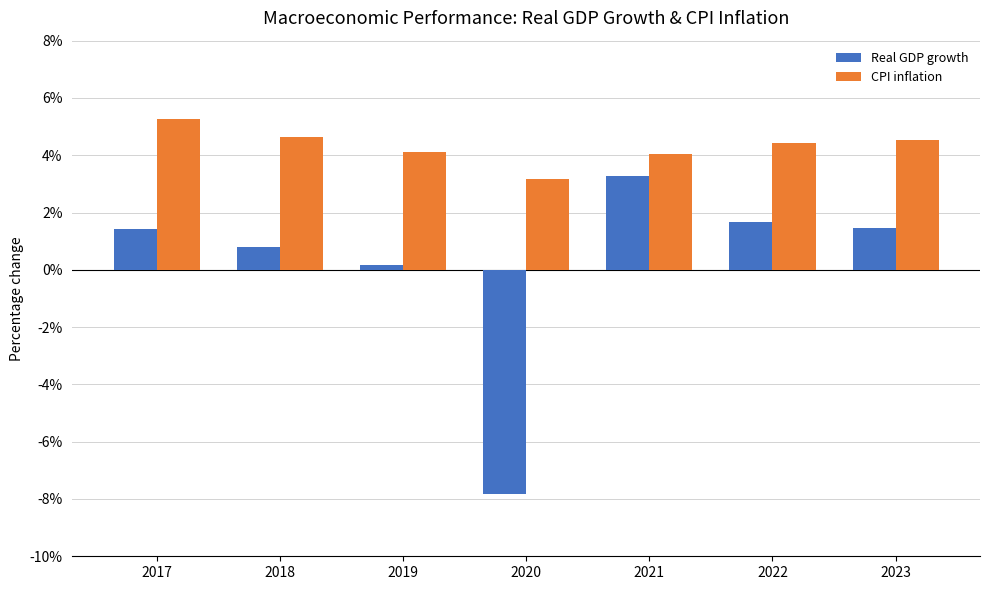

What is the value of the Real GDP growth bar at the 7th from the left?

1.5